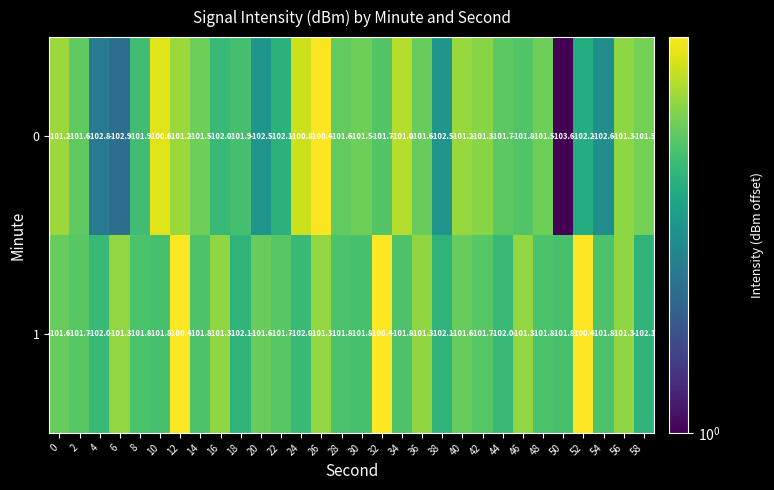

Rank the series by their average value, from lowest to highest.

0, 1